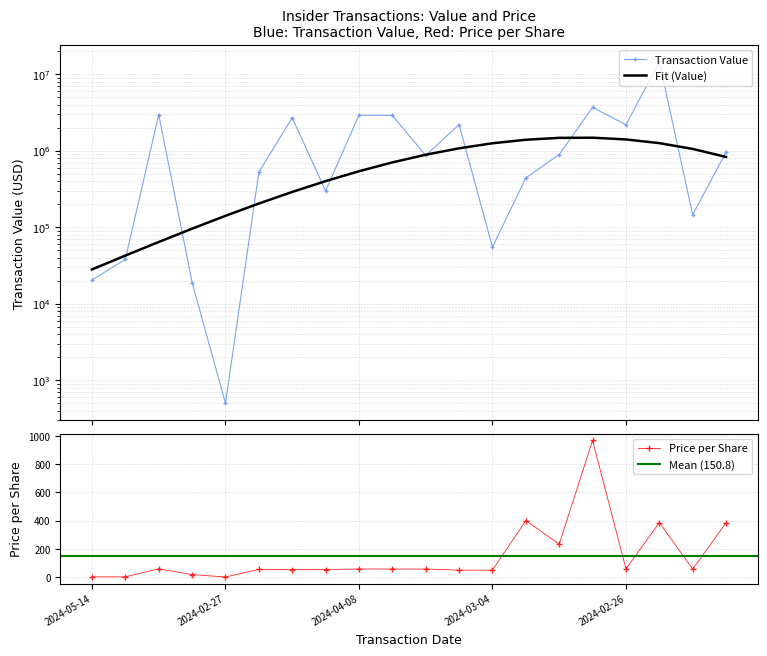

True or false: Price per Share has more than 1 points higher than both neighbors.

True